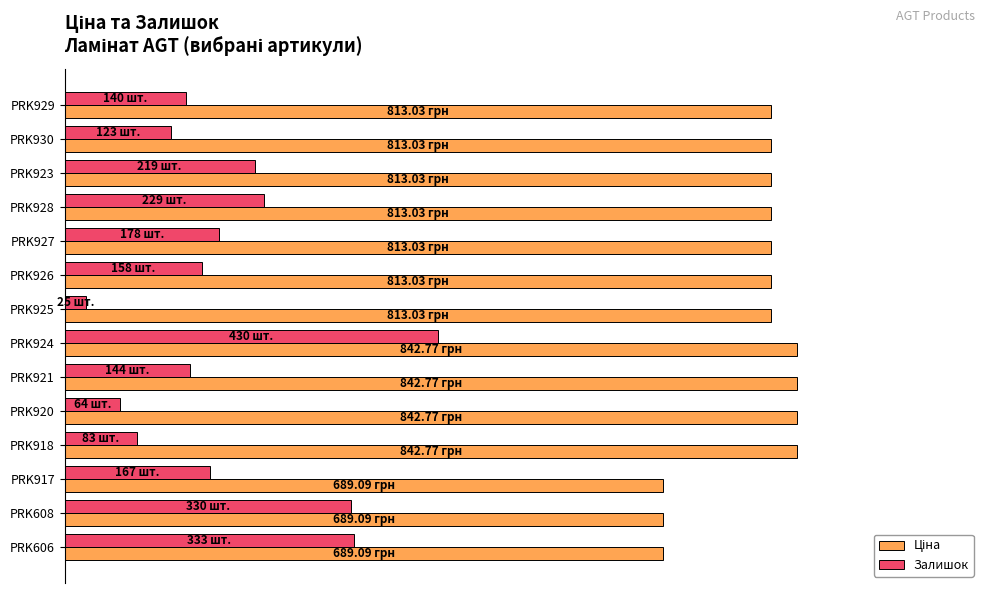

How many categories are shown in the chart?

14